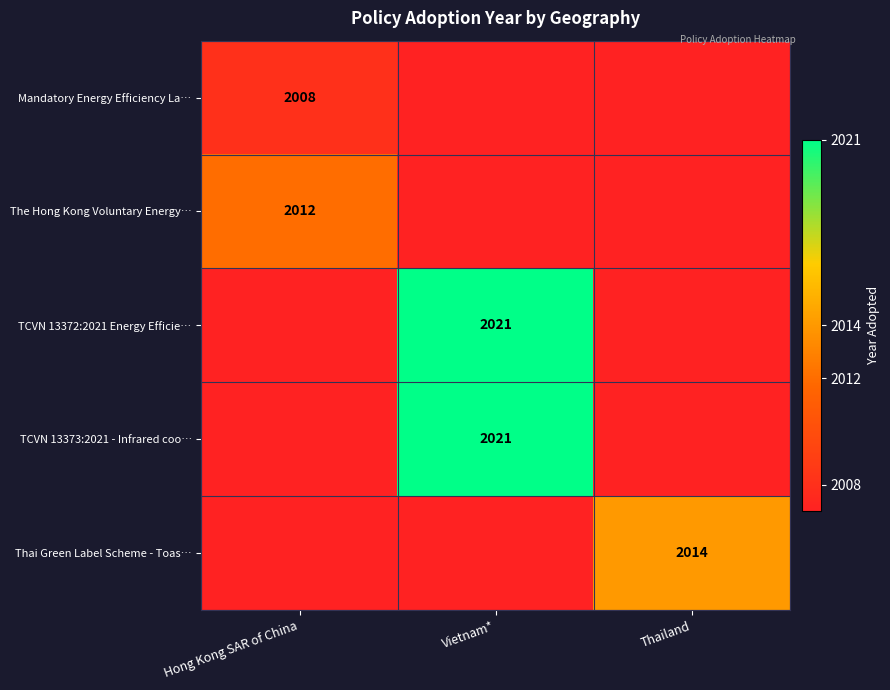

The value of TCVN 13373:2021 - Infrared coo… at Vietnam* is 2021. True or false?

True